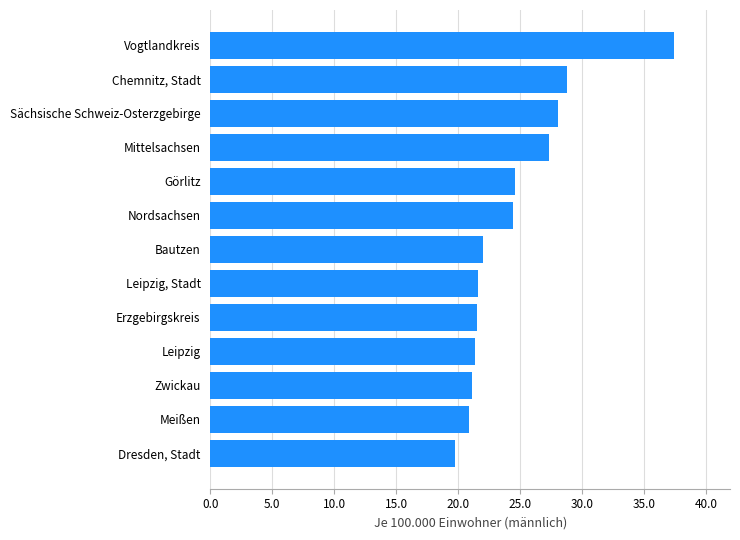

The value at Erzgebirgskreis is 21.5. True or false?

True